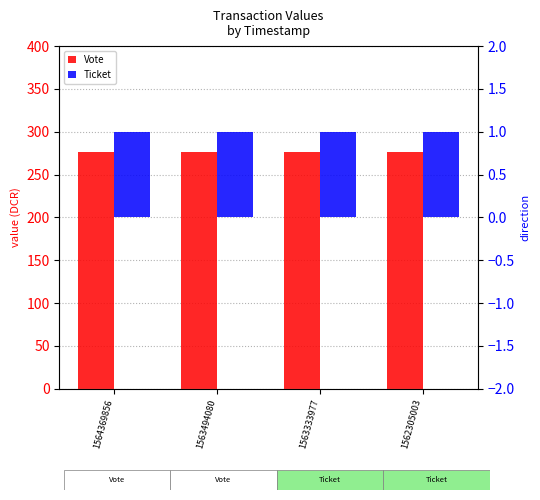

Reading left to right, extract all data points from this chart.

Vote: 275.9	275.9	275.9	275.9
Ticket: 1.0	1.0	1.0	1.0